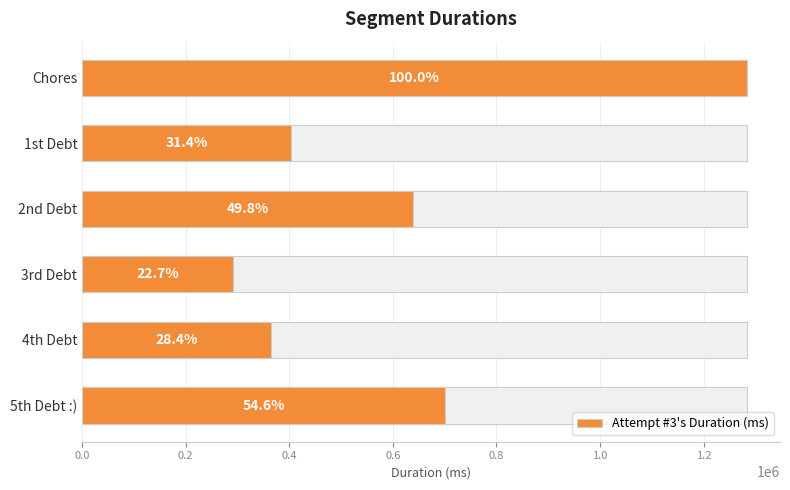

Reading left to right, what are all the values shown in this chart?

1283451	402755	639533	291971	364095	700131